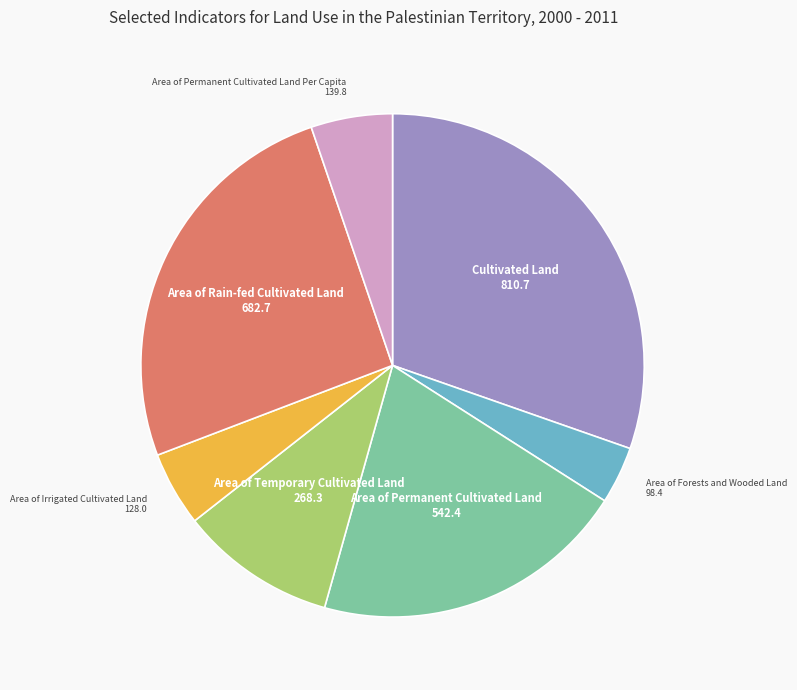

Does any single category account for the majority?

No